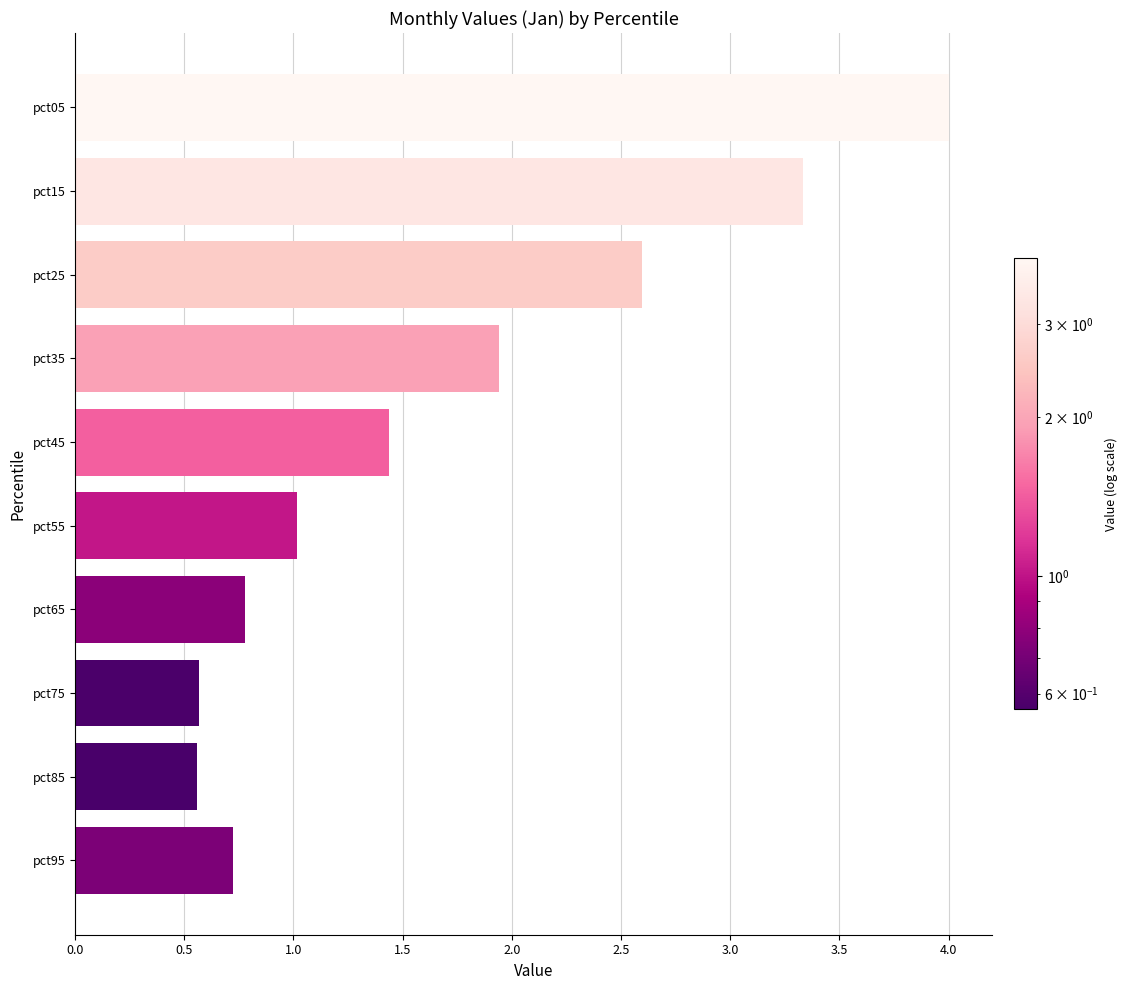

At which category does the chart reach its peak across all series?

pct05